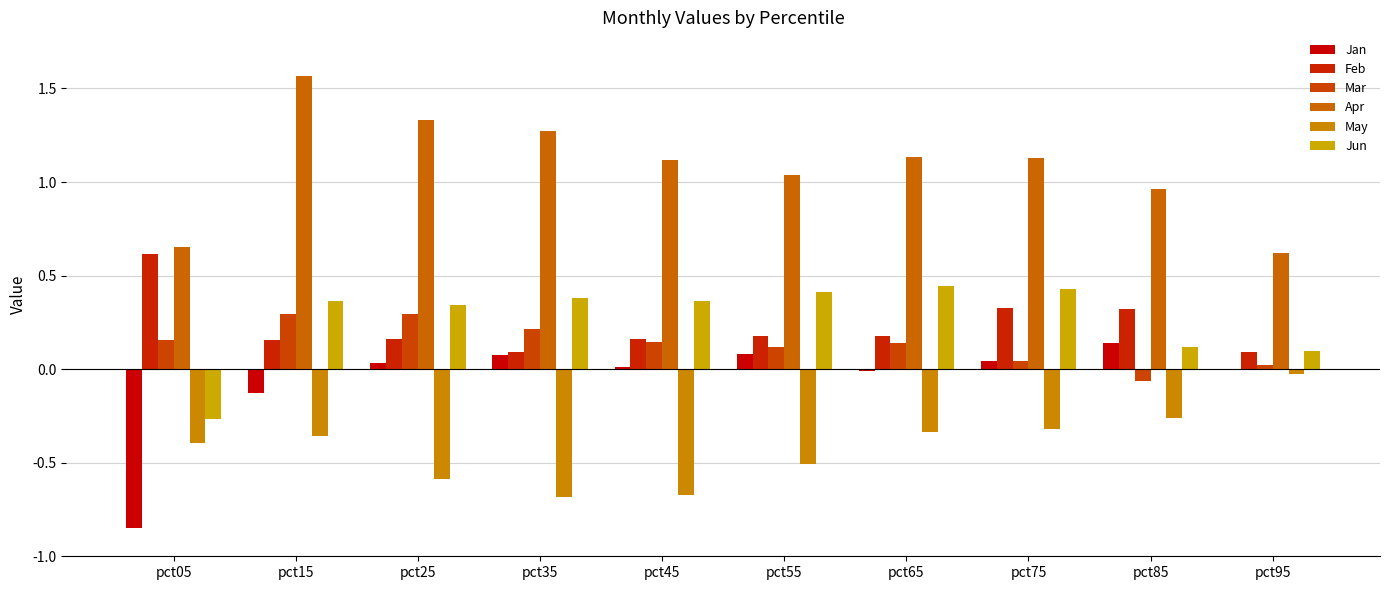

The May series shows -0.1 at pct85. True or false?

False